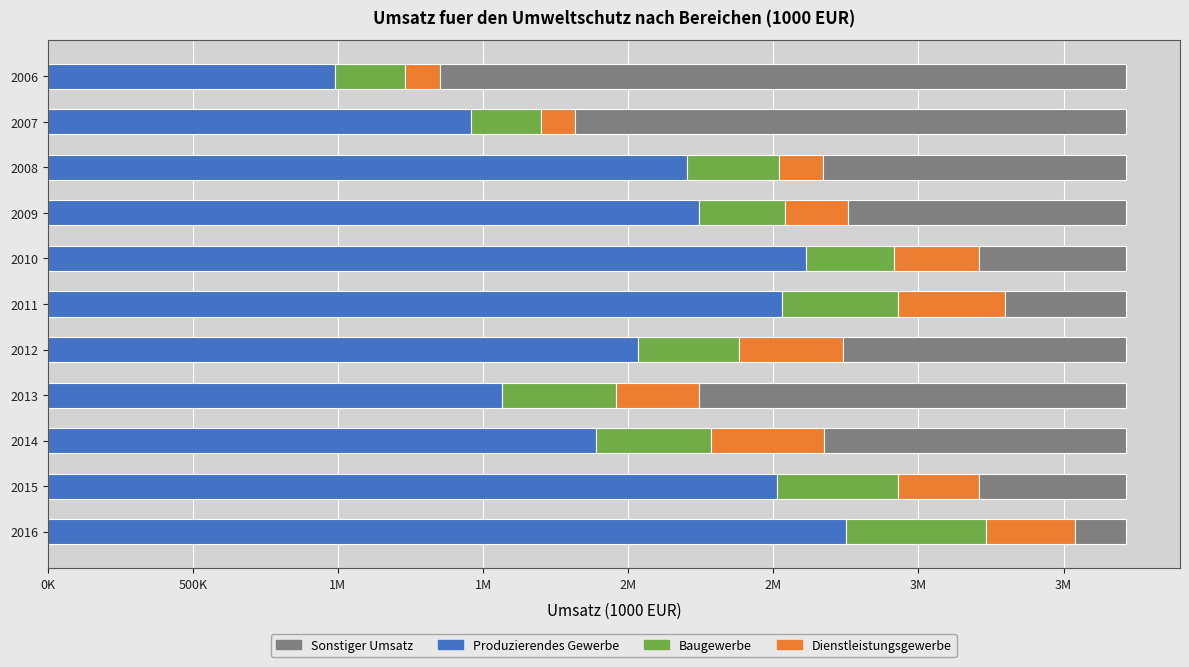

Which series has the widest spread of values?

Sonstiger Umsatz